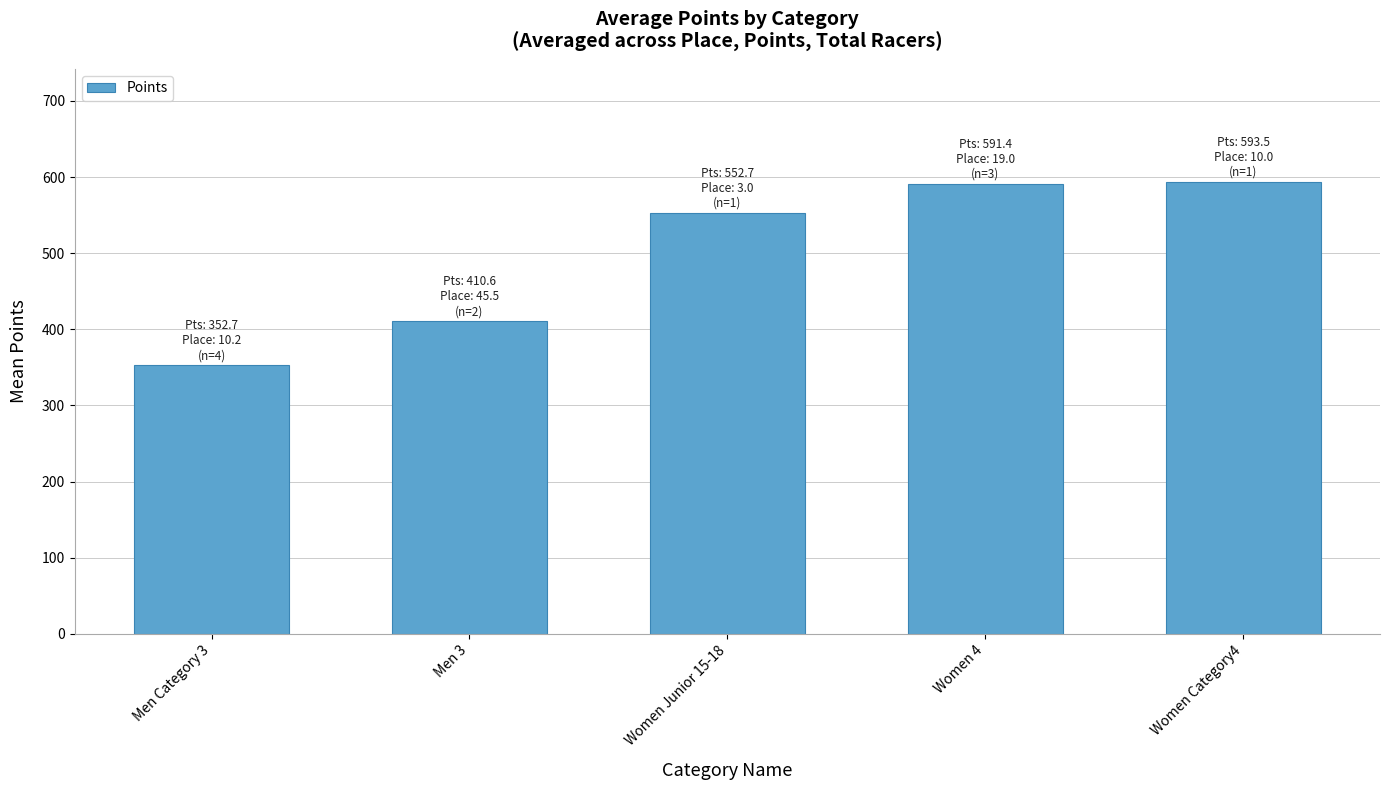

Which label corresponds to the smallest value in the chart?

Men Category 3